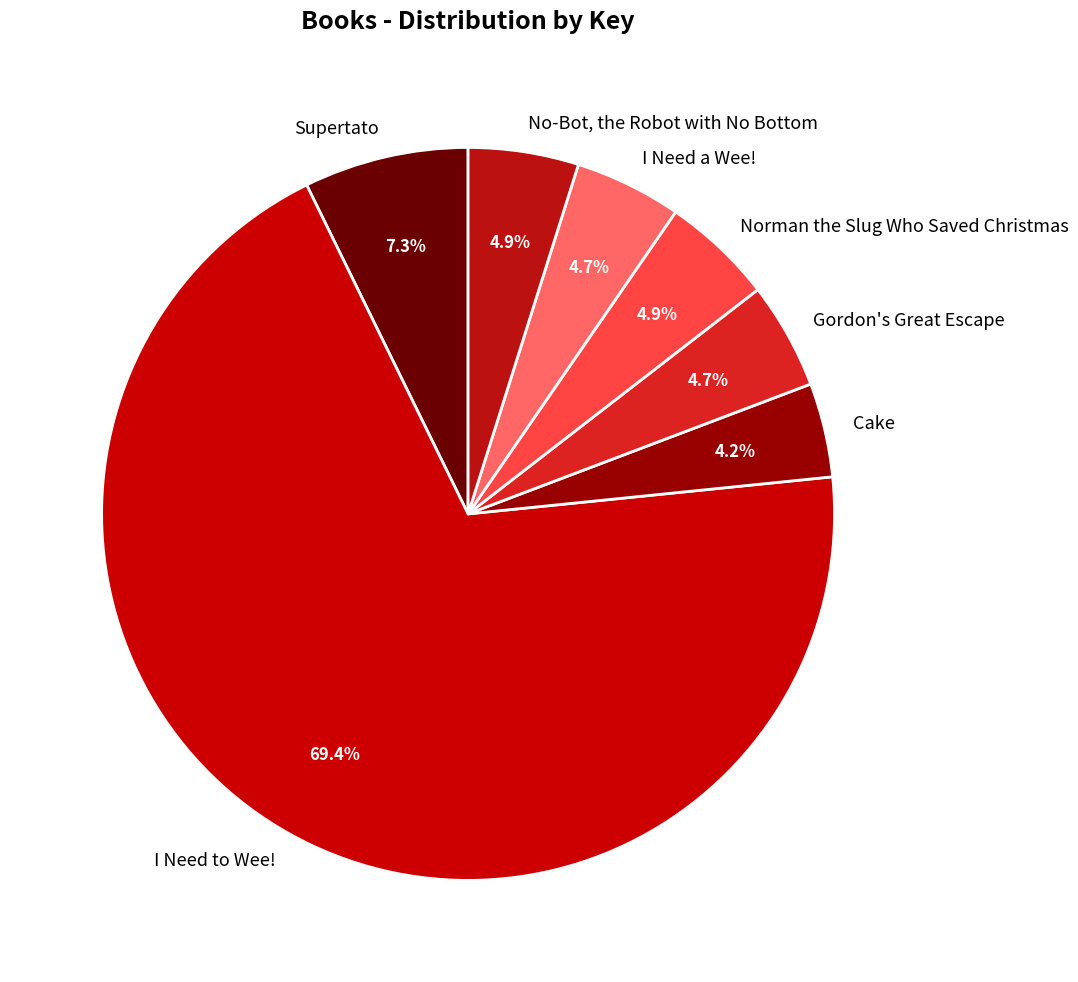

Does any single category account for the majority?

Yes